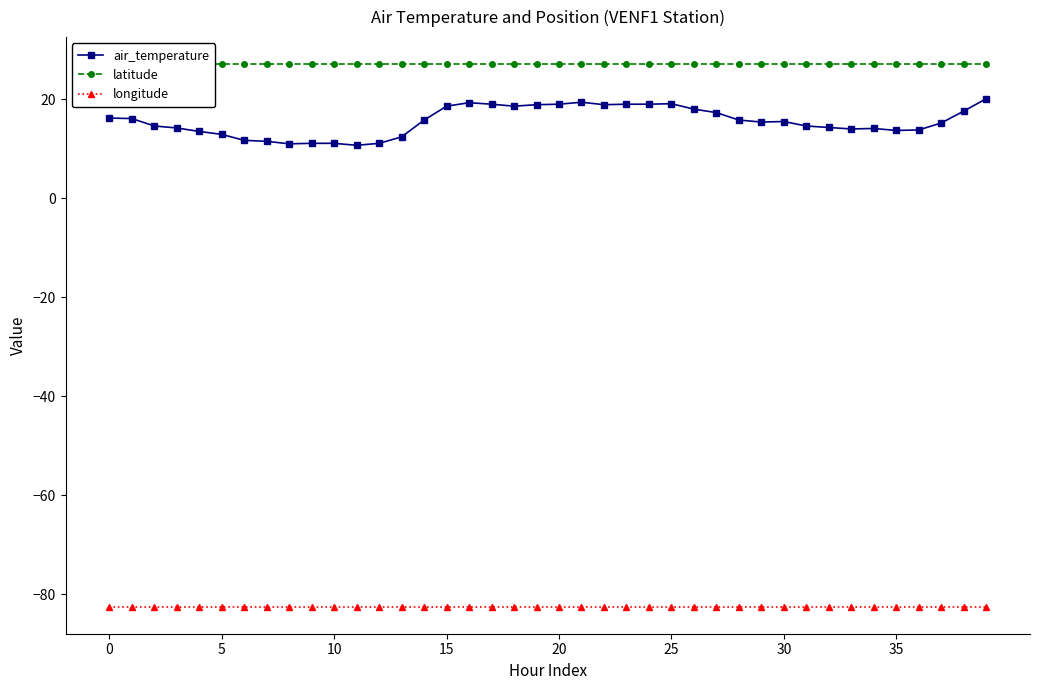

At 33, list the series in order from largest to smallest.

latitude, air_temperature, longitude